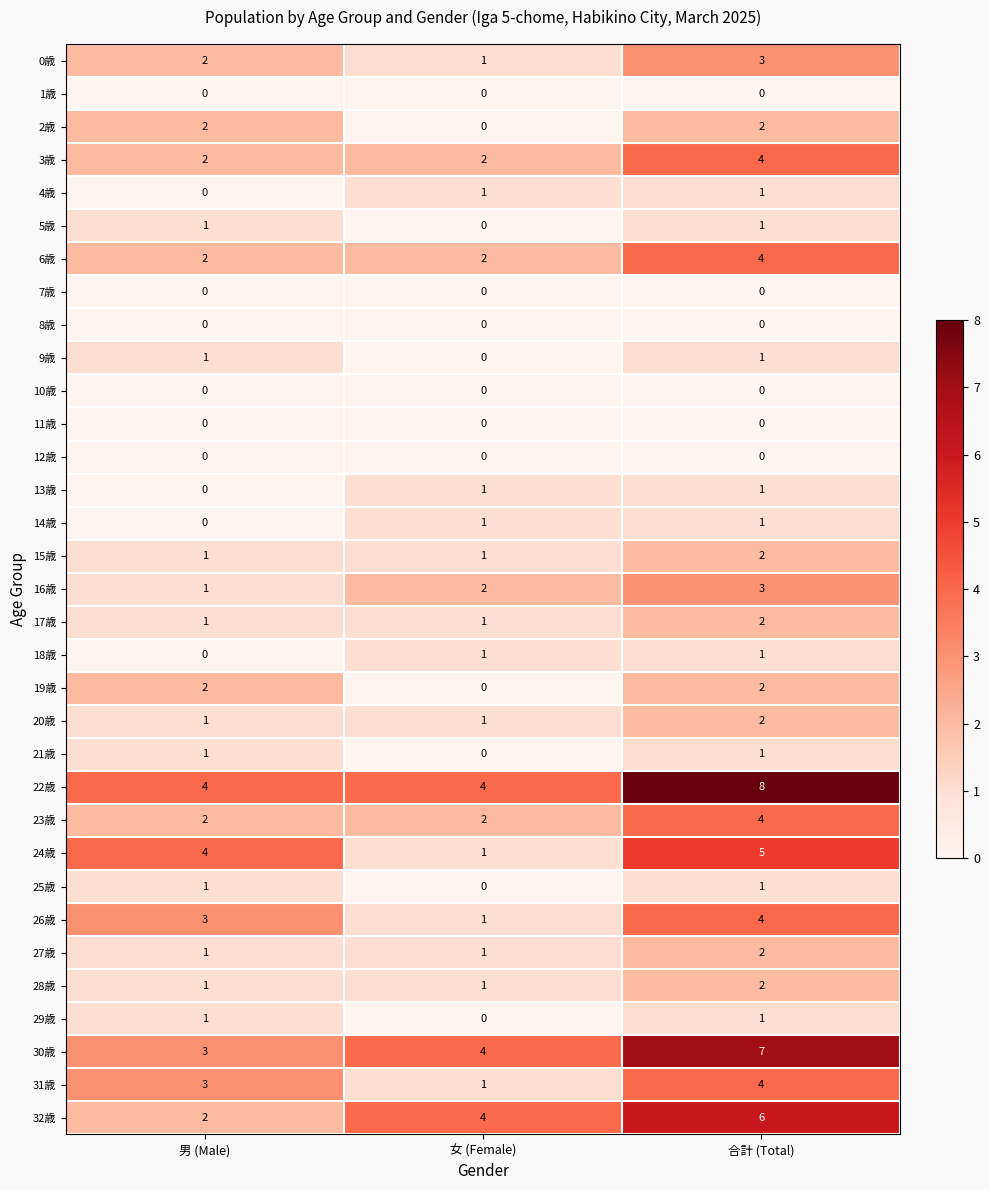

What is the maximum value shown in the chart?

8